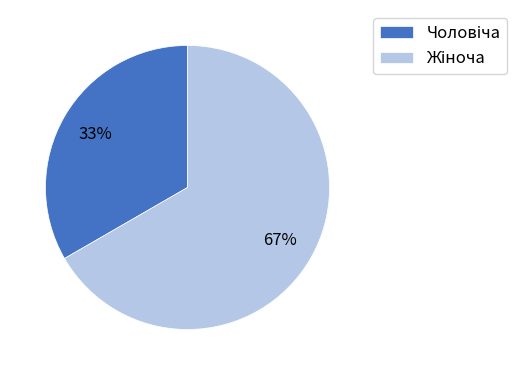

Is there any slice that represents more than half of the pie?

Yes